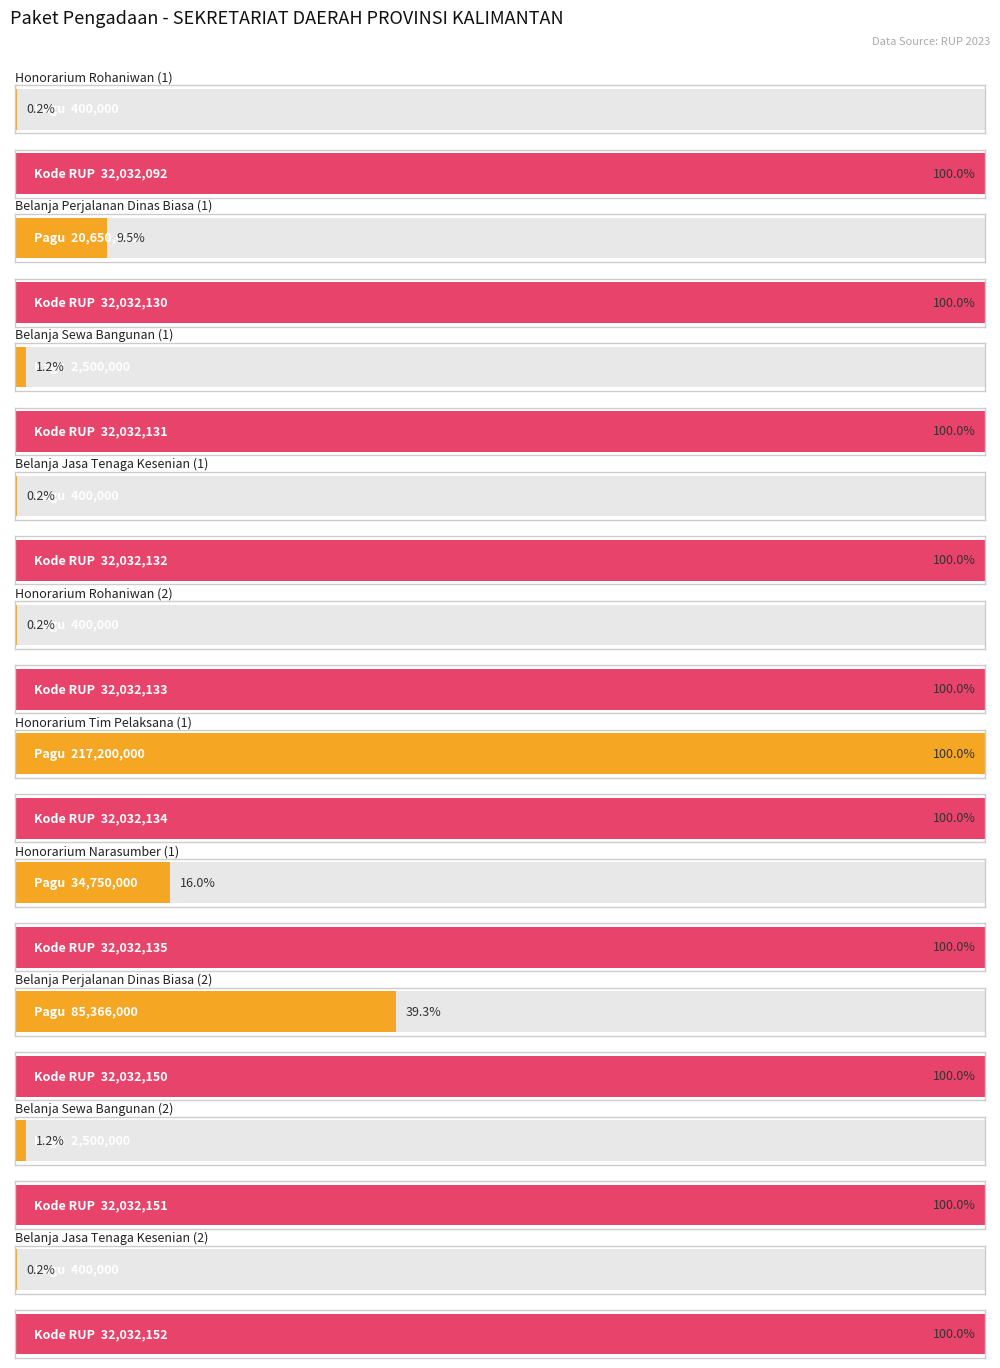

At which category is the sum across all series the highest?

Honorarium Tim Pelaksana (1)